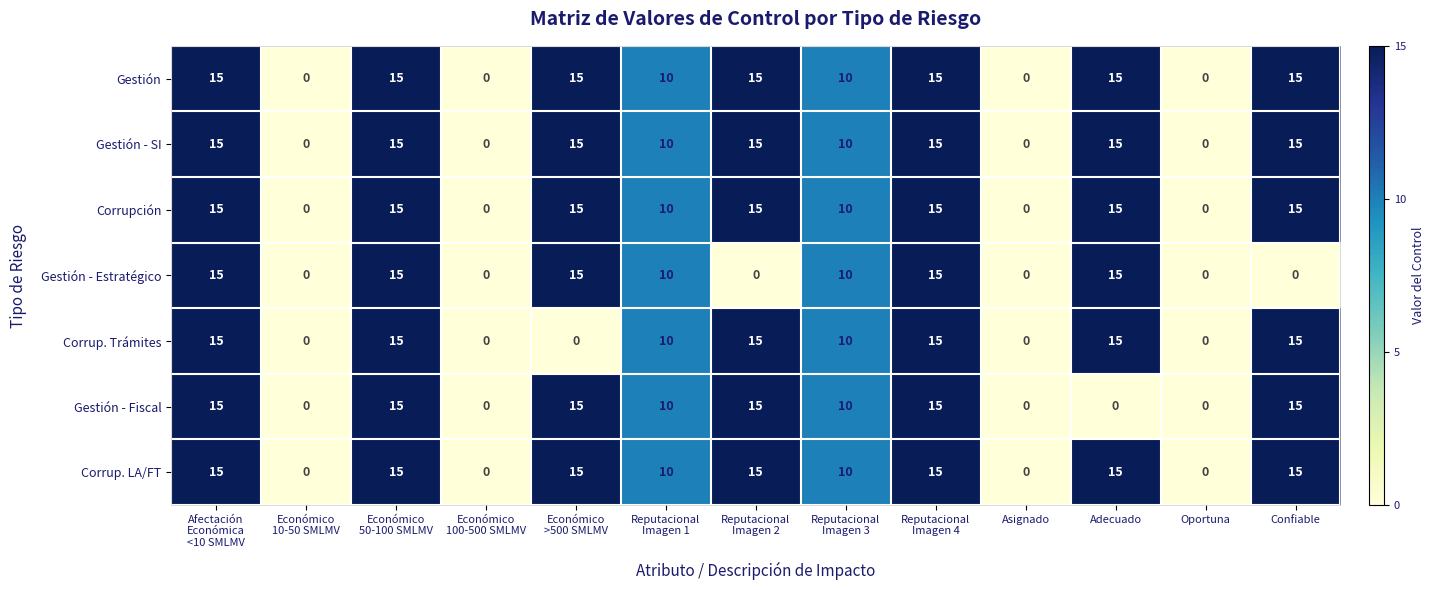

At how many categories does at least one series exceed 11?

7